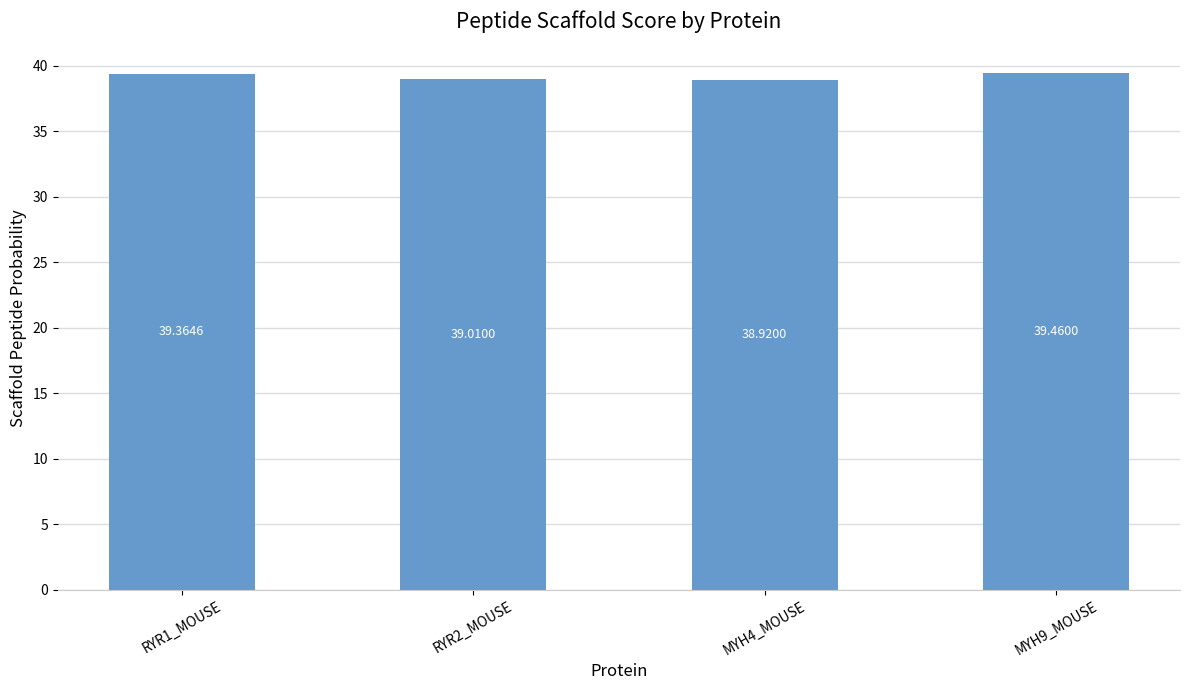

What is the sum of all values?

156.8